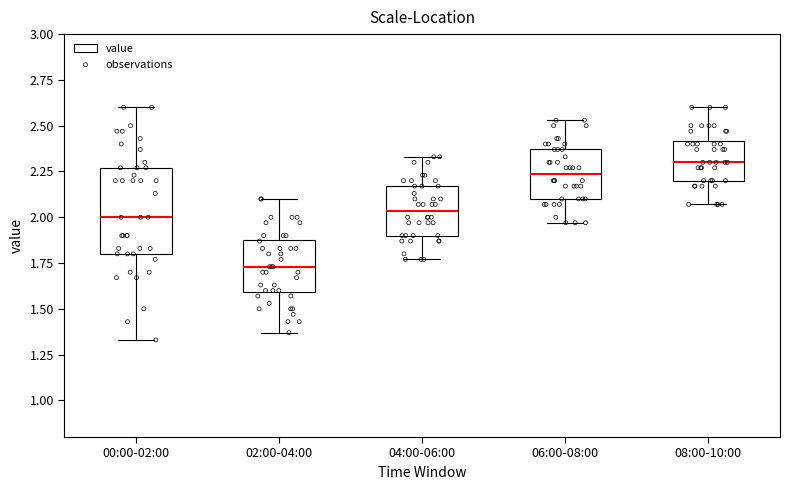

Reading left to right, read every box against the y-axis: the position of its median line, the range the box covers, and the ends of its whiskers. The values are not printed on the chart, so give them approximately, as read against the axis.

00:00-02:00: median 2.00, box 1.80 to 2.25, whiskers 1.35 to 2.60
02:00-04:00: median 1.75, box 1.60 to 1.90, whiskers 1.35 to 2.10
04:00-06:00: median 2.05, box 1.90 to 2.15, whiskers 1.75 to 2.35
06:00-08:00: median 2.25, box 2.10 to 2.35, whiskers 1.95 to 2.55
08:00-10:00: median 2.30, box 2.20 to 2.40, whiskers 2.05 to 2.60